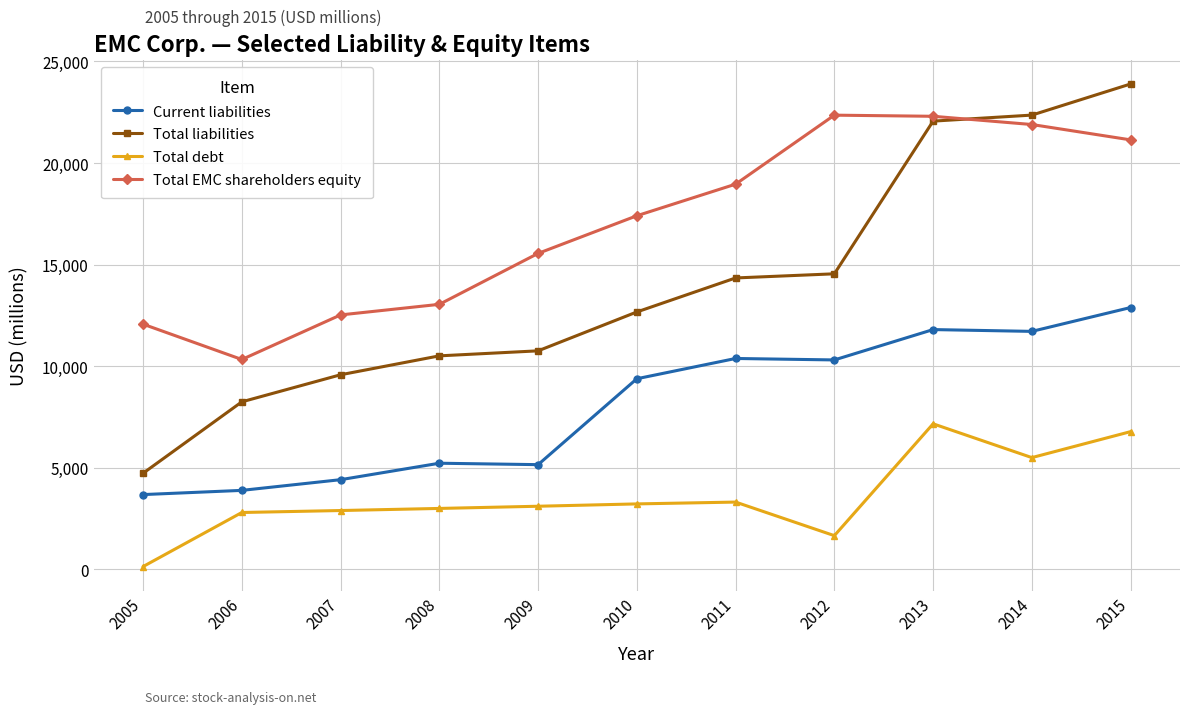

At which category is the sum across all series the highest?

2015